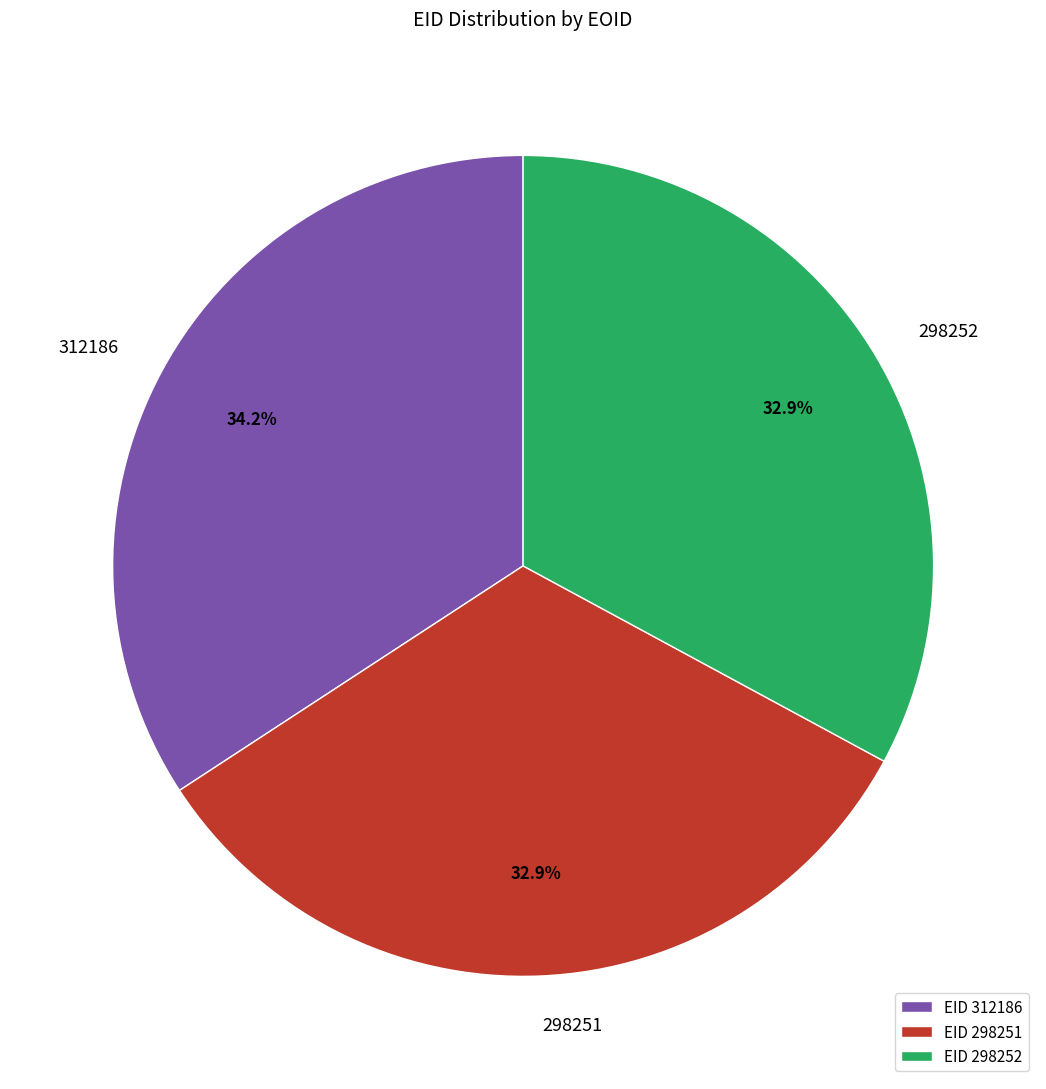

Is it true that 312186 is 34% of the pie?

True